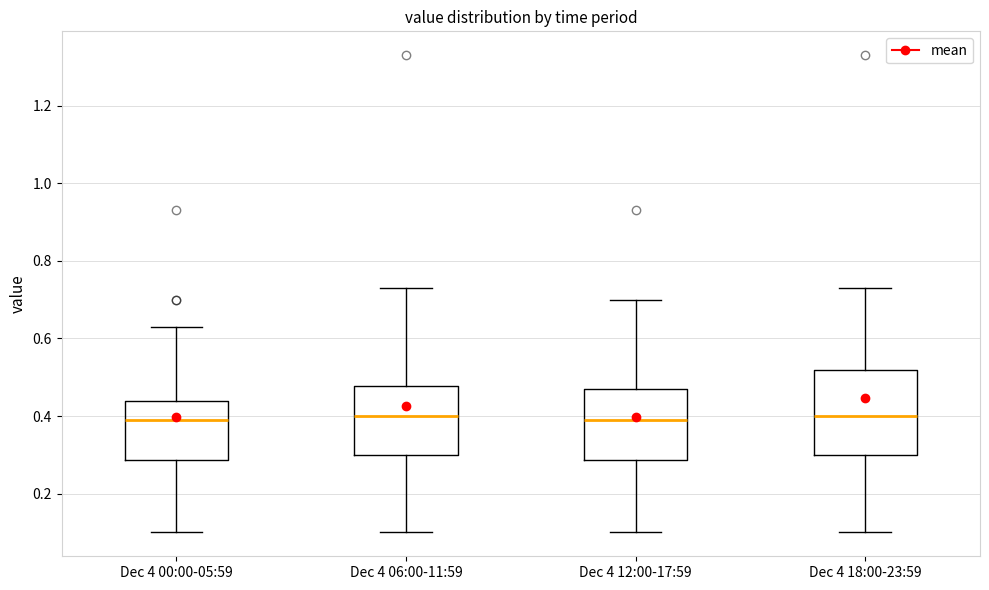

Where does the lower whisker of the box for Dec 4 12:00-17:59 end on the y-axis? The values are not printed on the chart, so give them approximately, as read against the axis.

0.10